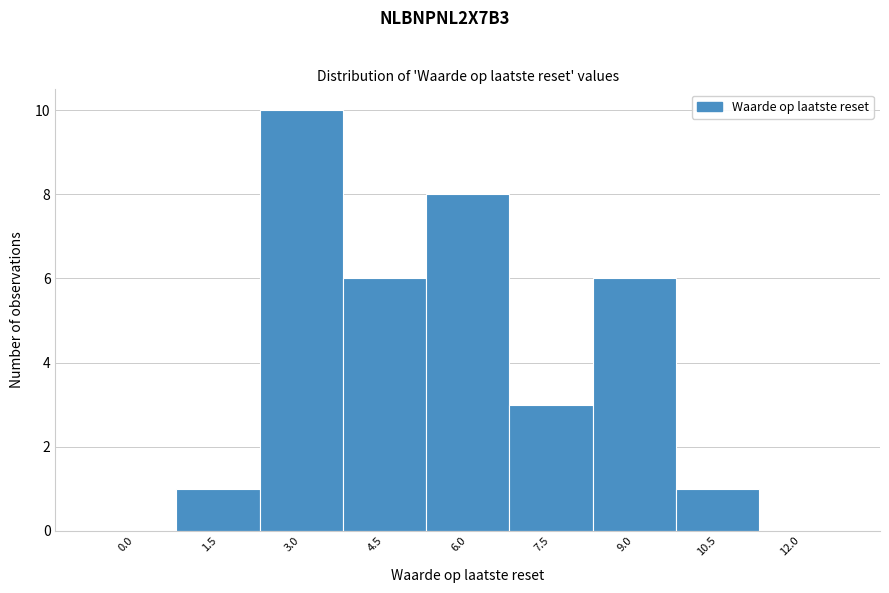

Reading left to right, transcribe all the data shown in this chart.

0.0=0	1.5=1	3.0=10	4.5=6	6.0=8	7.5=3	9.0=6	10.5=1	12.0=0